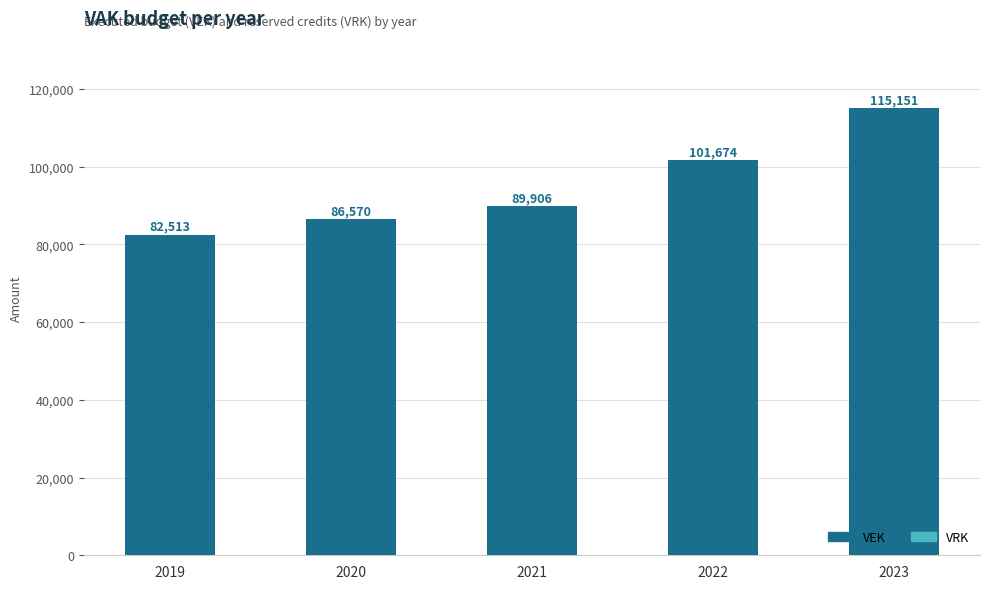

At which label is the value closest to 98832?

2022